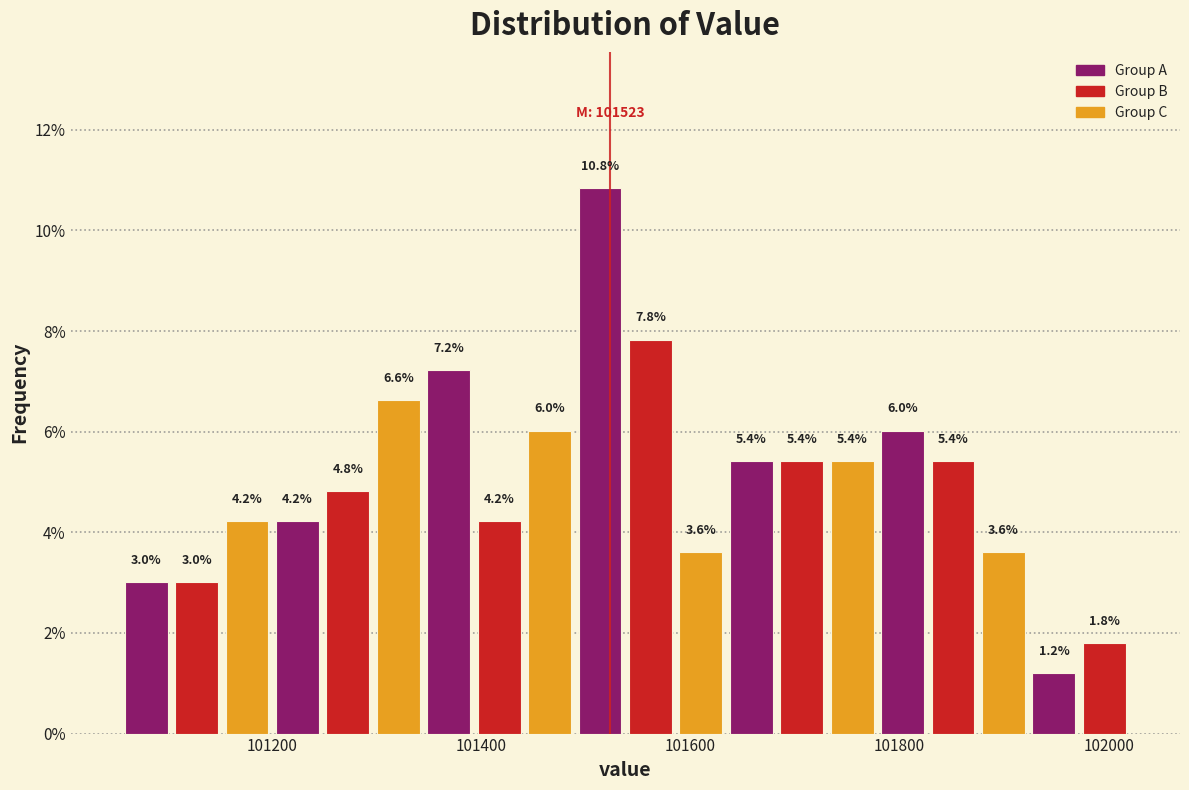

Around what value on the x-axis is the tallest bar? Give the approximate position of its centre, as read against the axis.

101520